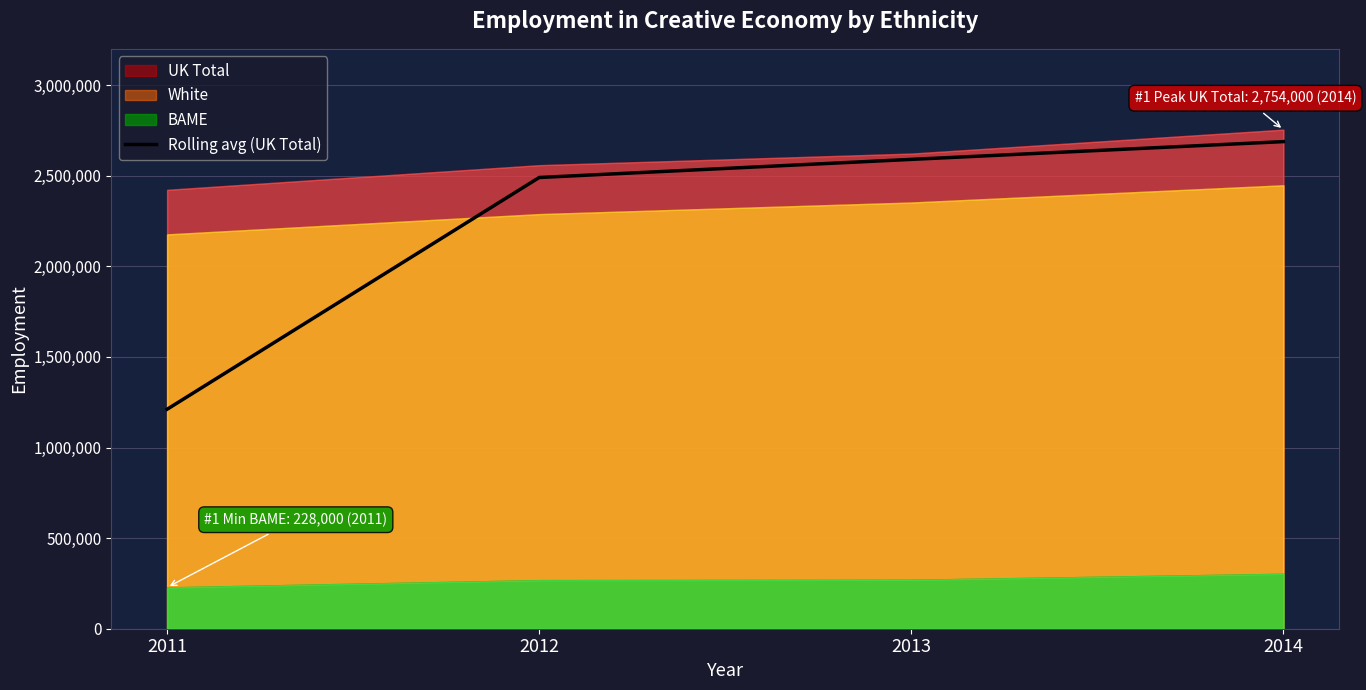

How many data points are less than 2590000?

2